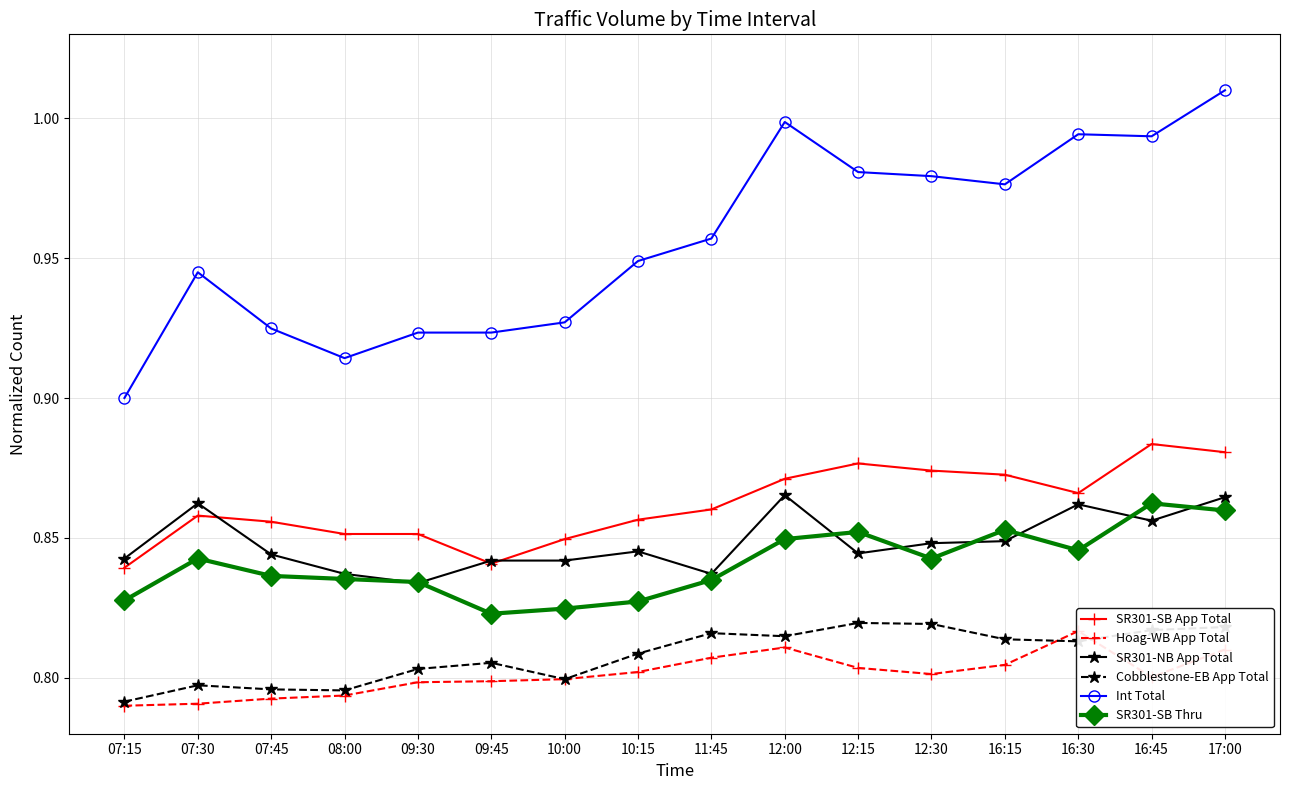

In Cobblestone-EB App Total, how many points are lower than both neighbors (excluding endpoints)?

4